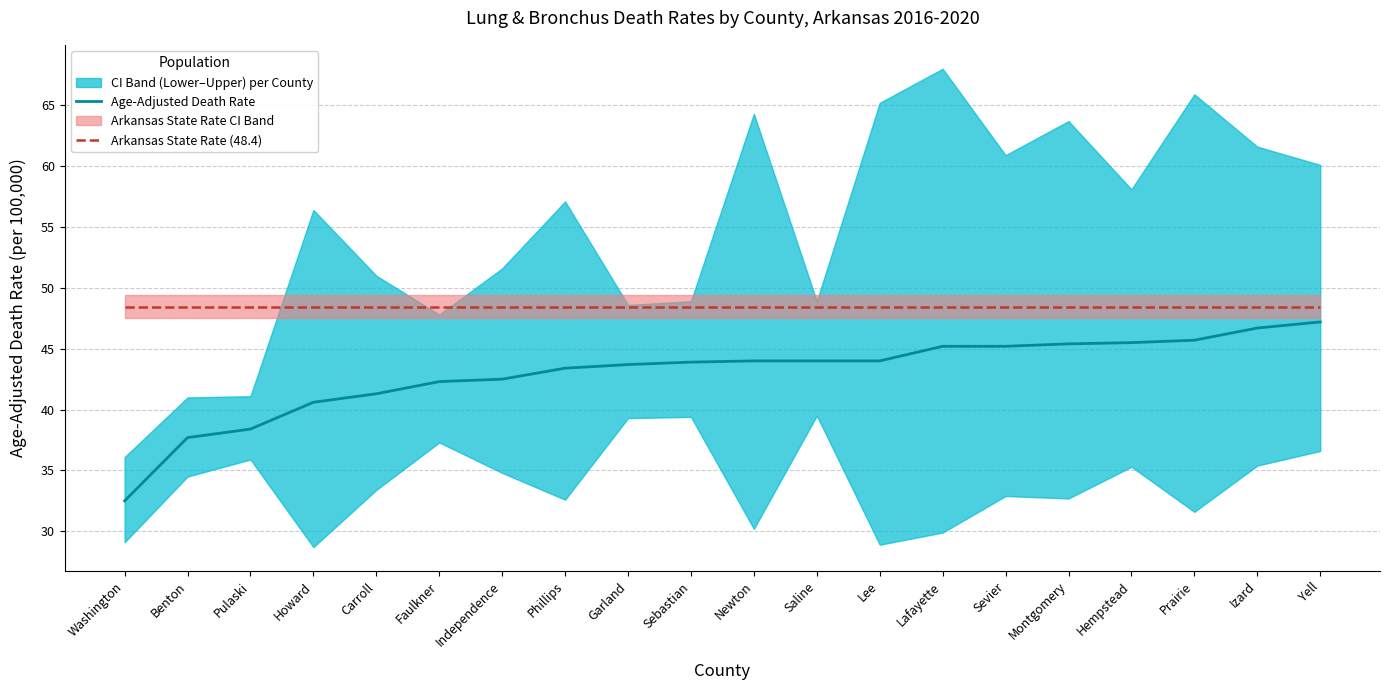

True or false: Age-Adjusted Death Rate and Arkansas State Rate (48.4) intersect in this chart.

False